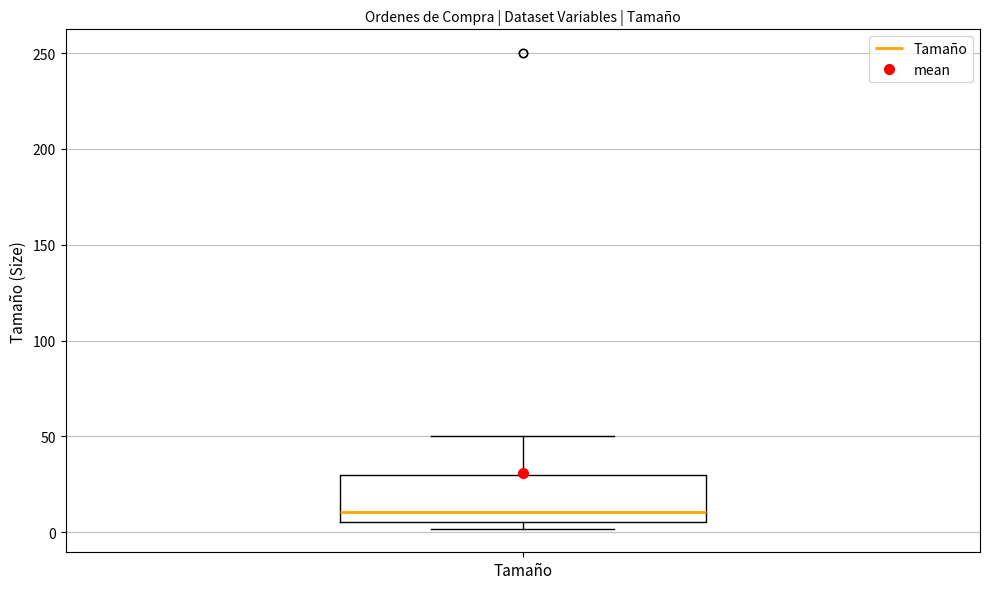

Where is the lower edge of the box for Tamaño on the y-axis? The values are not printed on the chart, so give them approximately, as read against the axis.

5